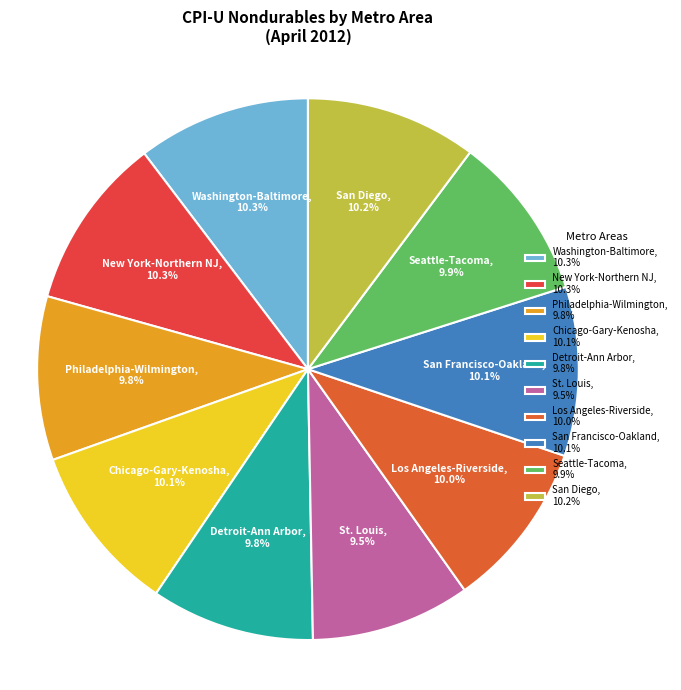

The San Francisco-Oakland slice represents 17% of the pie. True or false?

False